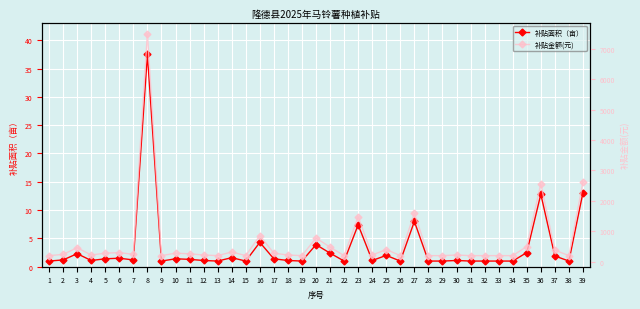

True or false: 补贴金额(元) has more than 0 interior local peaks.

True